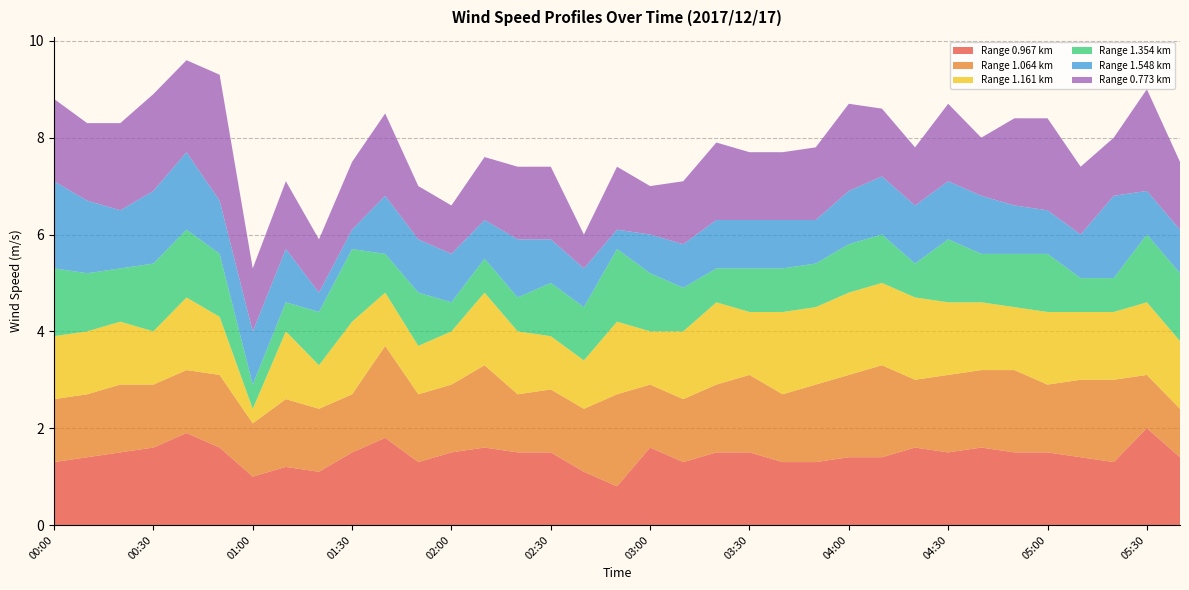

Reading right to left, extract all data points from this chart.

0.967: 05:40=1.4	05:30=2.0	05:20=1.3	05:10=1.4	05:00=1.5	04:50=1.5	04:40=1.6	04:30=1.5	04:20=1.6	04:10=1.4	04:00=1.4	03:50=1.3	03:40=1.3	03:30=1.5	03:20=1.5	03:10=1.3	03:00=1.6	02:50=0.8	02:40=1.1	02:30=1.5	02:20=1.5	02:10=1.6	02:00=1.5	01:50=1.3	01:40=1.8	01:30=1.5	01:20=1.1	01:10=1.2	01:00=1.0	00:50=1.6	00:40=1.9	00:30=1.6	00:20=1.5	00:10=1.4	00:00=1.3
1.064: 05:40=1.0	05:30=1.1	05:20=1.7	05:10=1.6	05:00=1.4	04:50=1.7	04:40=1.6	04:30=1.6	04:20=1.4	04:10=1.9	04:00=1.7	03:50=1.6	03:40=1.4	03:30=1.6	03:20=1.4	03:10=1.3	03:00=1.3	02:50=1.9	02:40=1.3	02:30=1.3	02:20=1.2	02:10=1.7	02:00=1.4	01:50=1.4	01:40=1.9	01:30=1.2	01:20=1.3	01:10=1.4	01:00=1.1	00:50=1.5	00:40=1.3	00:30=1.3	00:20=1.4	00:10=1.3	00:00=1.3
1.161: 05:40=1.4	05:30=1.5	05:20=1.4	05:10=1.4	05:00=1.5	04:50=1.3	04:40=1.4	04:30=1.5	04:20=1.7	04:10=1.7	04:00=1.7	03:50=1.6	03:40=1.7	03:30=1.3	03:20=1.7	03:10=1.4	03:00=1.1	02:50=1.5	02:40=1.0	02:30=1.1	02:20=1.3	02:10=1.5	02:00=1.1	01:50=1.0	01:40=1.1	01:30=1.5	01:20=0.9	01:10=1.4	01:00=0.3	00:50=1.2	00:40=1.5	00:30=1.1	00:20=1.3	00:10=1.3	00:00=1.3
1.354: 05:40=1.4	05:30=1.4	05:20=0.7	05:10=0.7	05:00=1.2	04:50=1.1	04:40=1.0	04:30=1.3	04:20=0.7	04:10=1.0	04:00=1.0	03:50=0.9	03:40=0.9	03:30=0.9	03:20=0.7	03:10=0.9	03:00=1.2	02:50=1.5	02:40=1.1	02:30=1.1	02:20=0.7	02:10=0.7	02:00=0.6	01:50=1.1	01:40=0.8	01:30=1.5	01:20=1.1	01:10=0.6	01:00=0.5	00:50=1.3	00:40=1.4	00:30=1.4	00:20=1.1	00:10=1.2	00:00=1.4
1.548: 05:40=0.9	05:30=0.9	05:20=1.7	05:10=0.9	05:00=0.9	04:50=1.0	04:40=1.2	04:30=1.2	04:20=1.2	04:10=1.2	04:00=1.1	03:50=0.9	03:40=1.0	03:30=1.0	03:20=1.0	03:10=0.9	03:00=0.8	02:50=0.4	02:40=0.8	02:30=0.9	02:20=1.2	02:10=0.8	02:00=1.0	01:50=1.1	01:40=1.2	01:30=0.4	01:20=0.4	01:10=1.1	01:00=1.1	00:50=1.1	00:40=1.6	00:30=1.5	00:20=1.2	00:10=1.5	00:00=1.8
0.773: 05:40=1.4	05:30=2.1	05:20=1.2	05:10=1.4	05:00=1.9	04:50=1.8	04:40=1.2	04:30=1.6	04:20=1.2	04:10=1.4	04:00=1.8	03:50=1.5	03:40=1.4	03:30=1.4	03:20=1.6	03:10=1.3	03:00=1.0	02:50=1.3	02:40=0.7	02:30=1.5	02:20=1.5	02:10=1.3	02:00=1.0	01:50=1.1	01:40=1.7	01:30=1.4	01:20=1.1	01:10=1.4	01:00=1.3	00:50=2.6	00:40=1.9	00:30=2.0	00:20=1.8	00:10=1.6	00:00=1.7